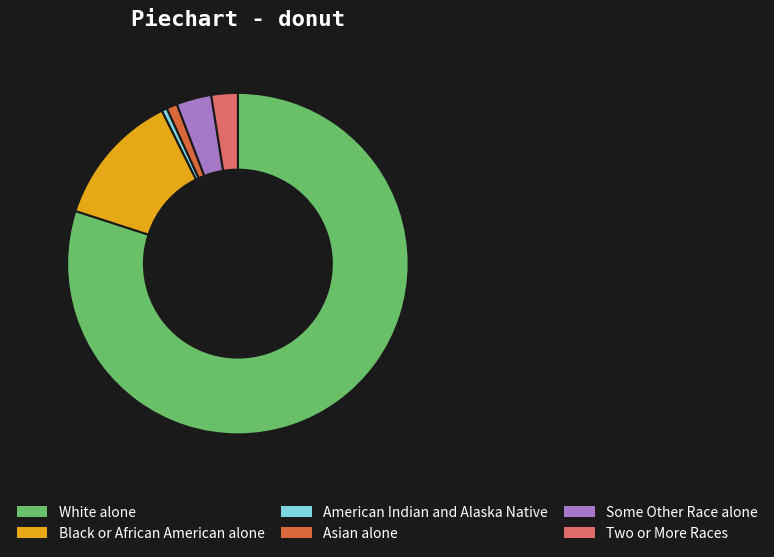

Rank the categories by value from highest to lowest.

White alone, Black or African American alone, Some Other Race alone, Two or More Races, Asian alone, American Indian and Alaska Native